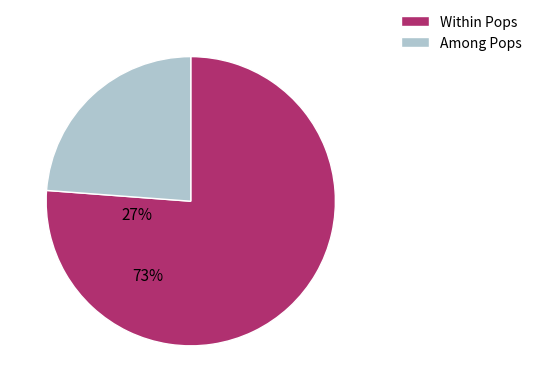

Rank the categories by value from lowest to highest.

Among Pops, Within Pops